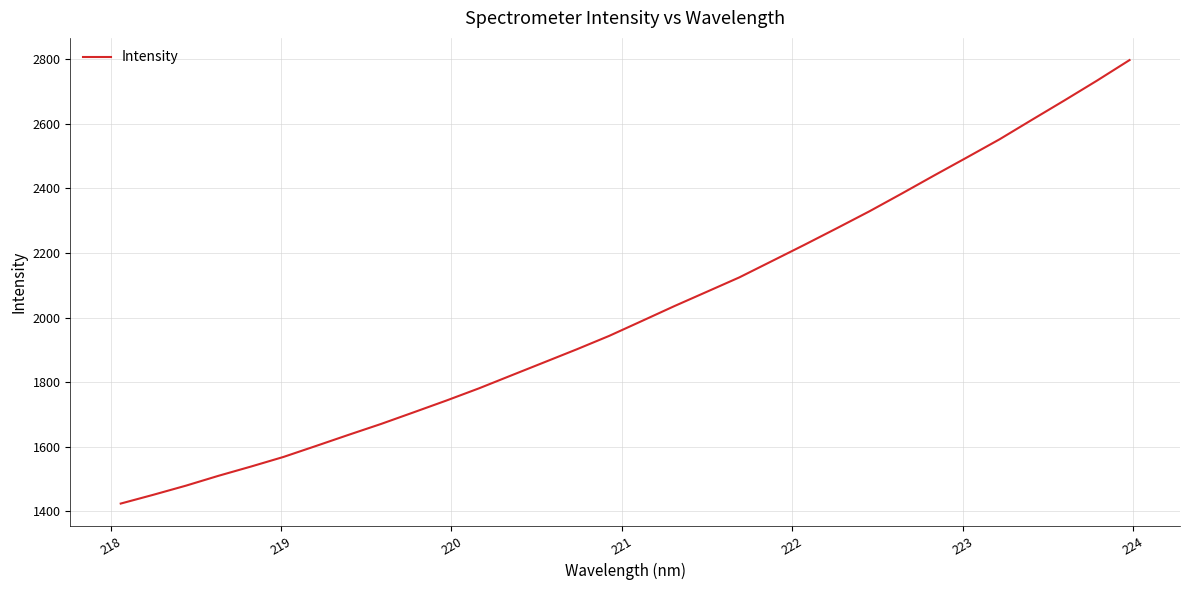

How many lines are shown in the chart?

1